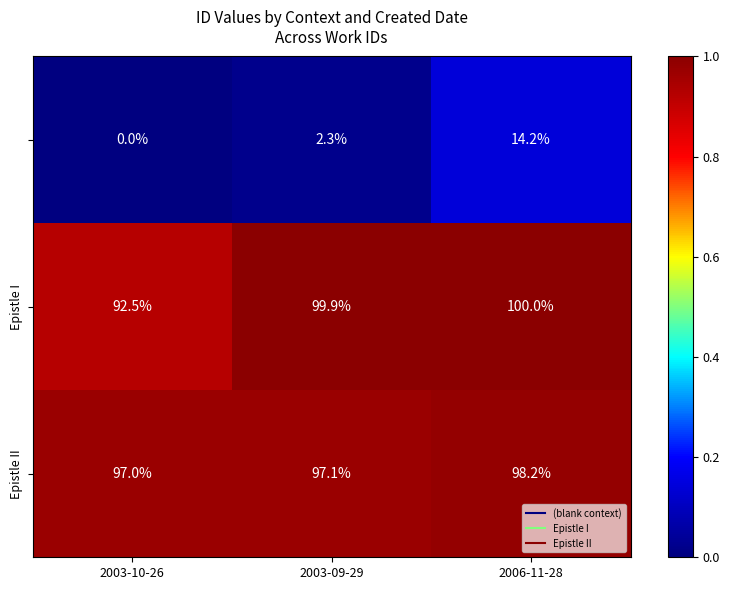

What is the spread (max minus min) of values at 2003-10-26?

97.0